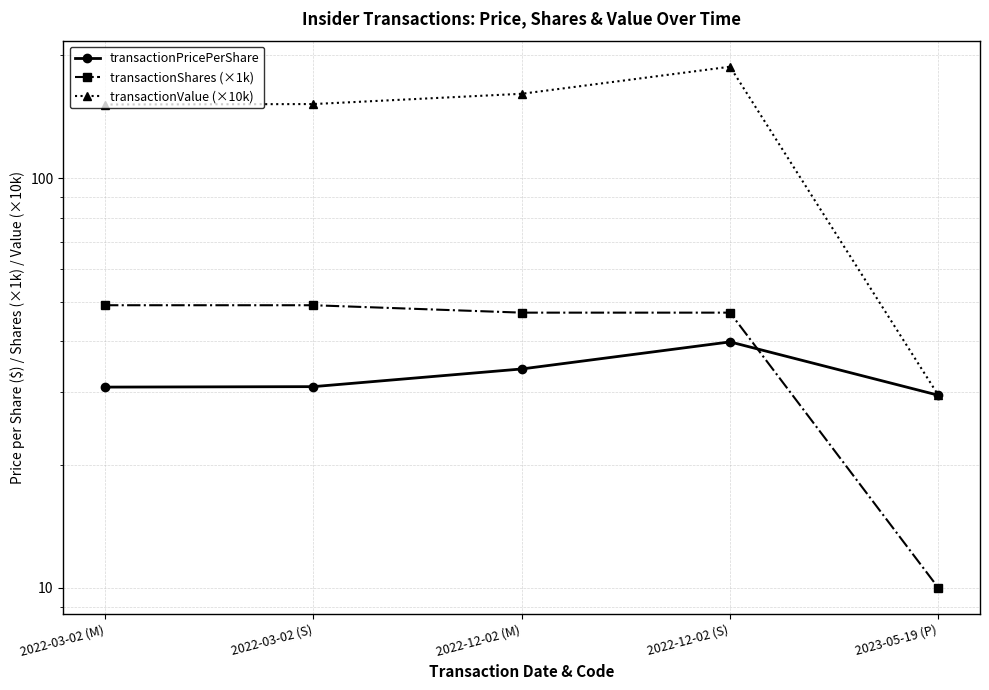

Reading right to left, list all the values displayed in this chart.

transactionPricePerShare: 29.5	39.9	34.2	31.0	30.9
transactionShares (×1k): 10.0	47.0	47.0	49.0	49.0
transactionValue (×10k): 29.5	187.4	160.9	151.9	151.5